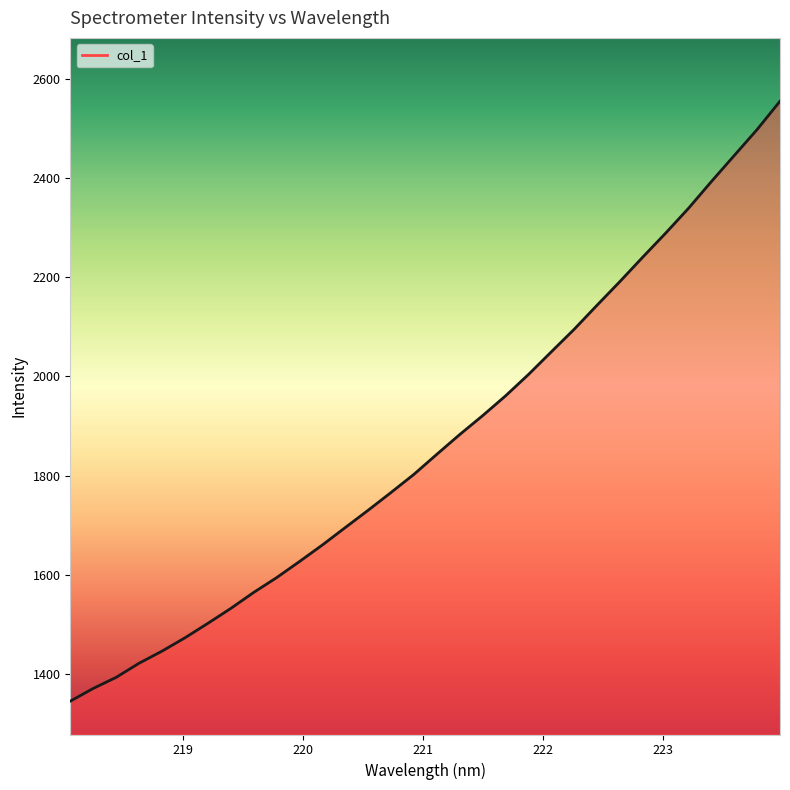

What is the smallest value displayed?

1344.7